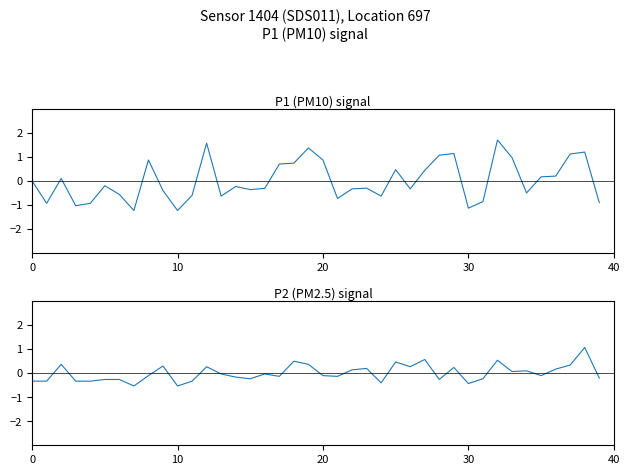

Which has a higher value, 10 or 14?

14